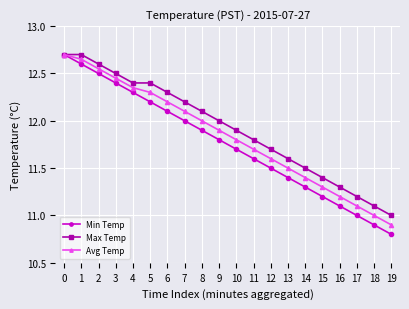

How many series are shown in this chart?

3